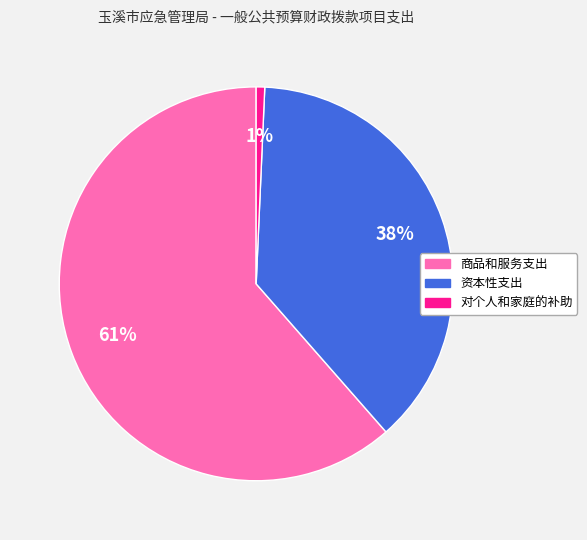

Rank the categories by value from highest to lowest.

商品和服务支出, 资本性支出, 对个人和家庭的补助